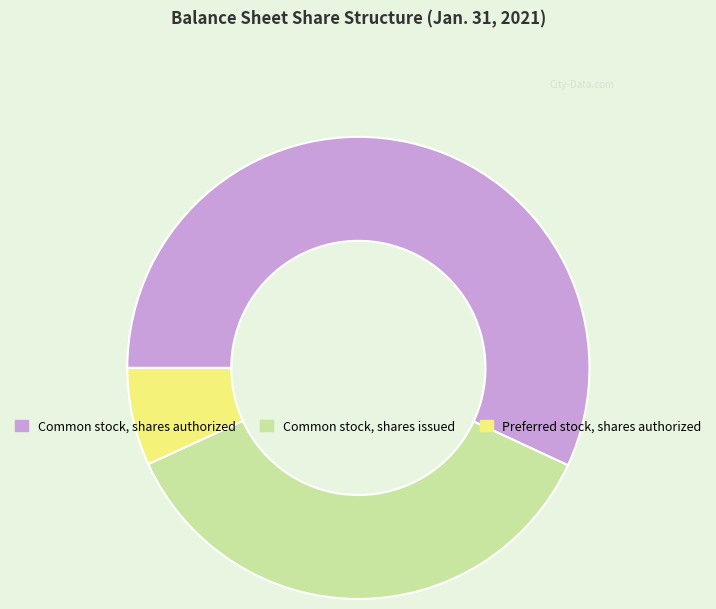

Which category has the smallest portion of the pie?

Preferred stock, shares authorized